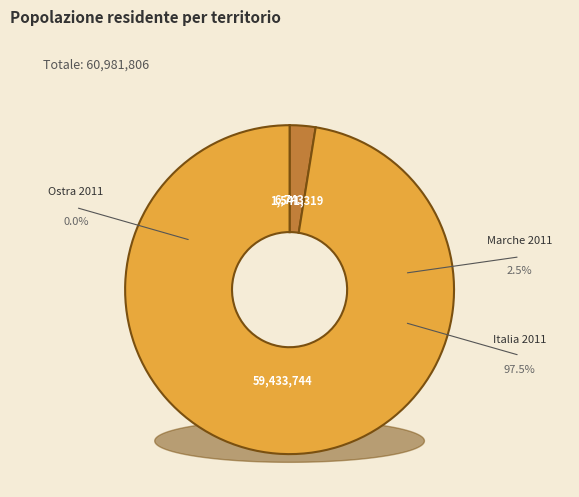

To the nearest percent, what portion does Marche 2011 represent?

3%